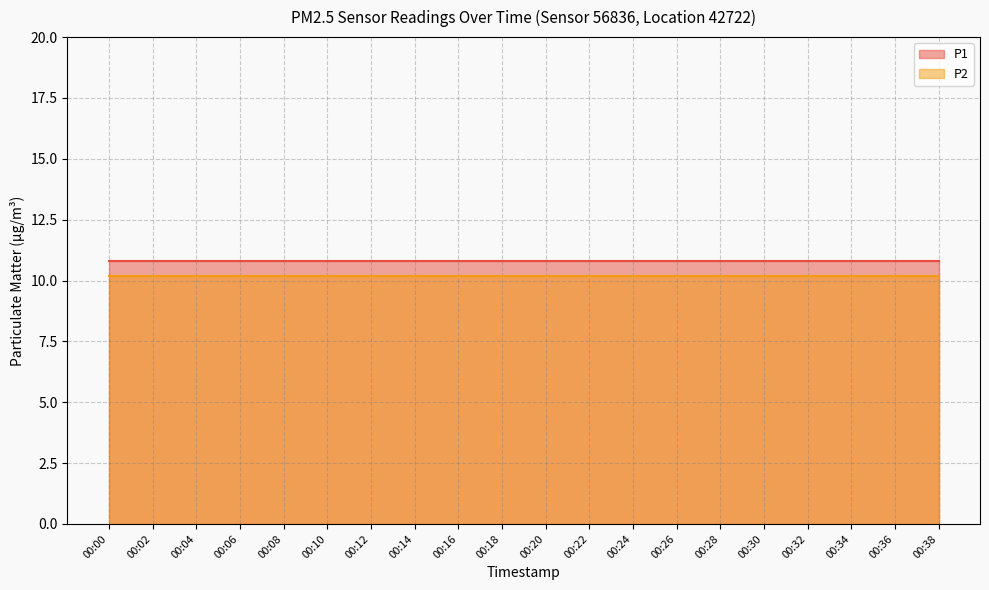

What is the average value of the P1 series?

10.8